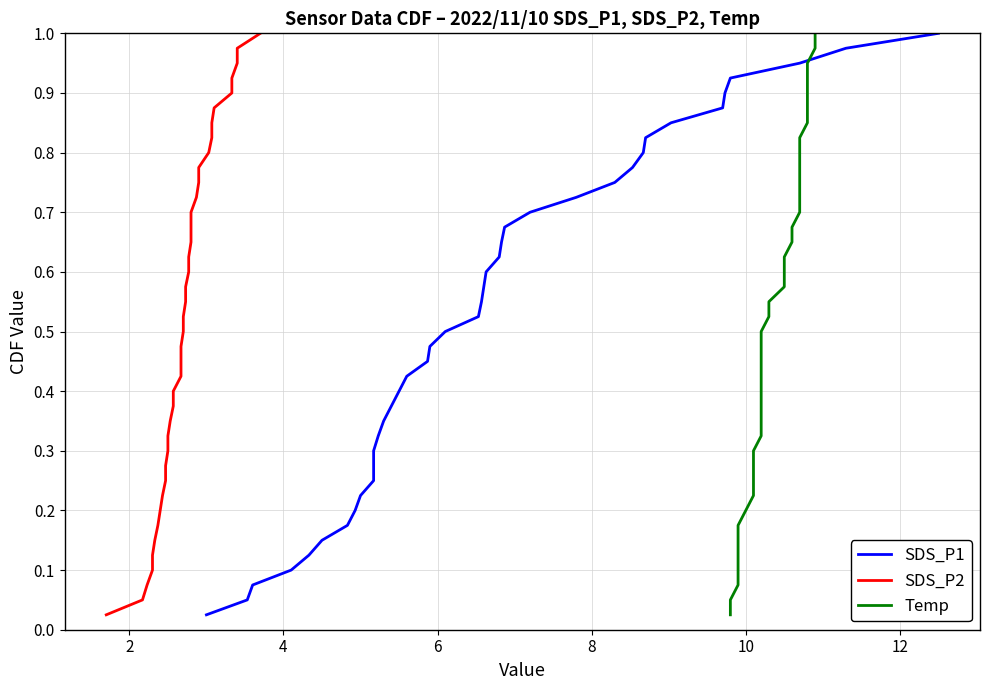

True or false: SDS_P2 and SDS_P1 intersect in this chart.

False